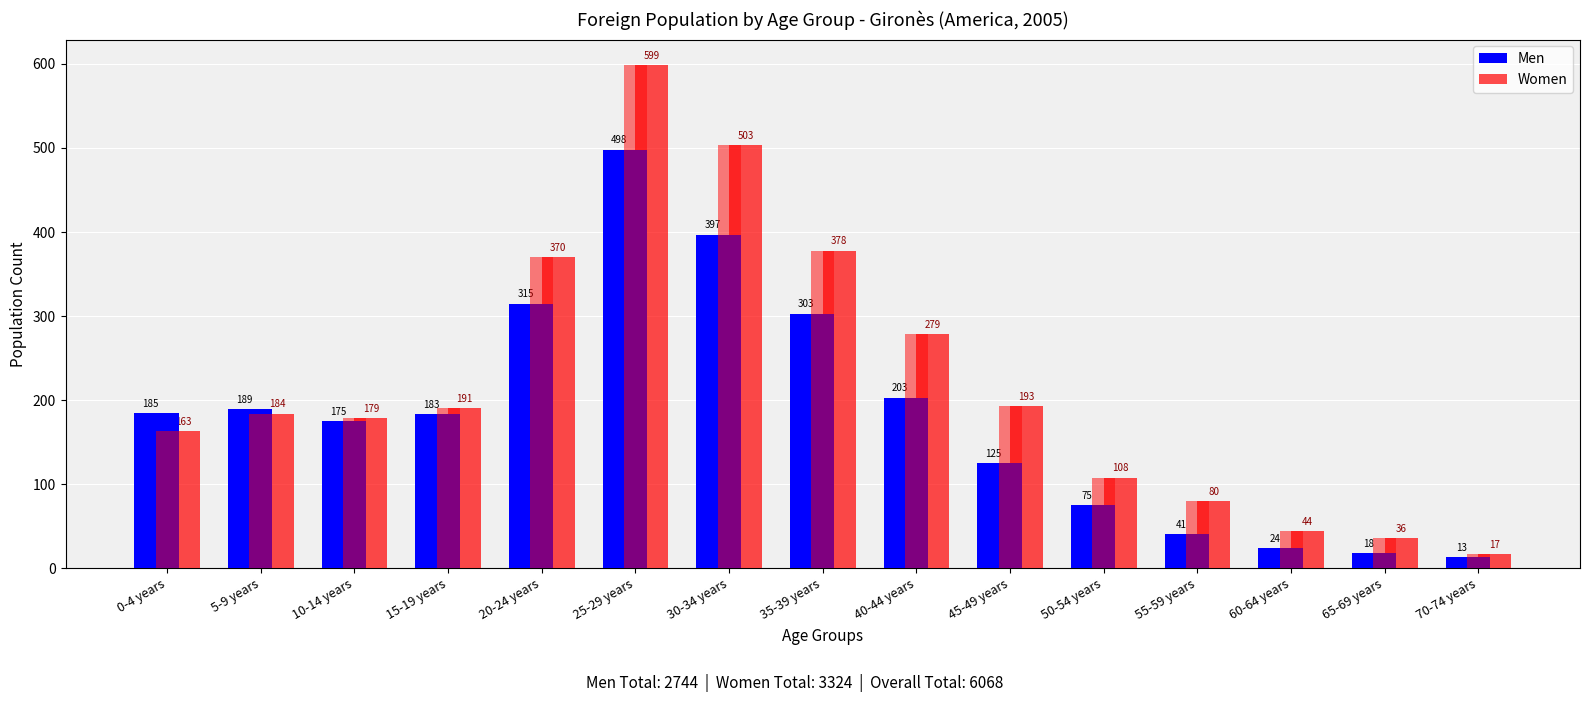

The Women series shows 17 at 70-74 years. True or false?

True